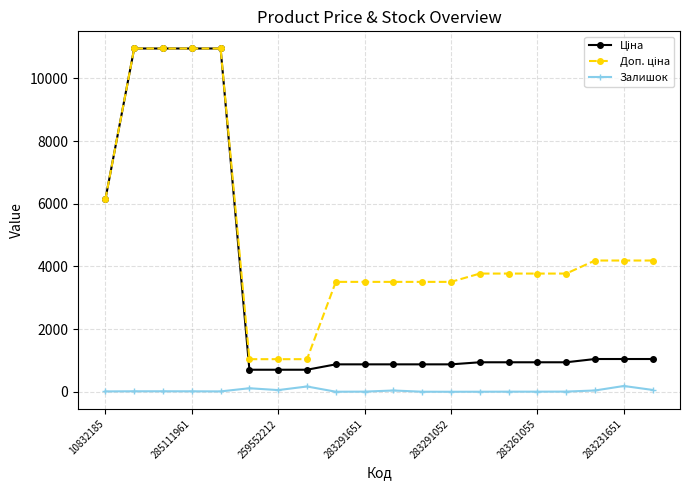

Does the chart have visible grid lines?

Yes